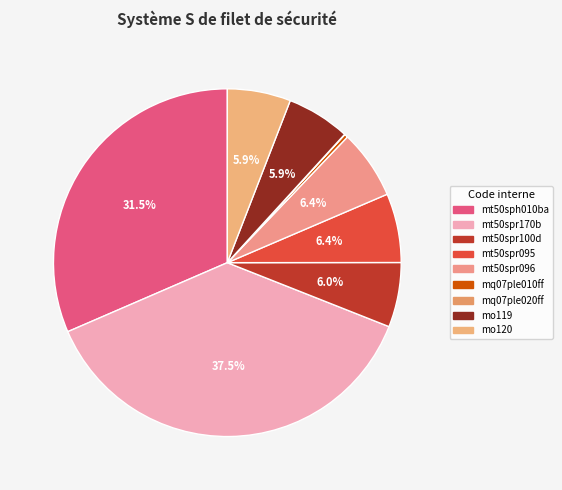

What is the largest slice in the pie chart?

mt50spr170b